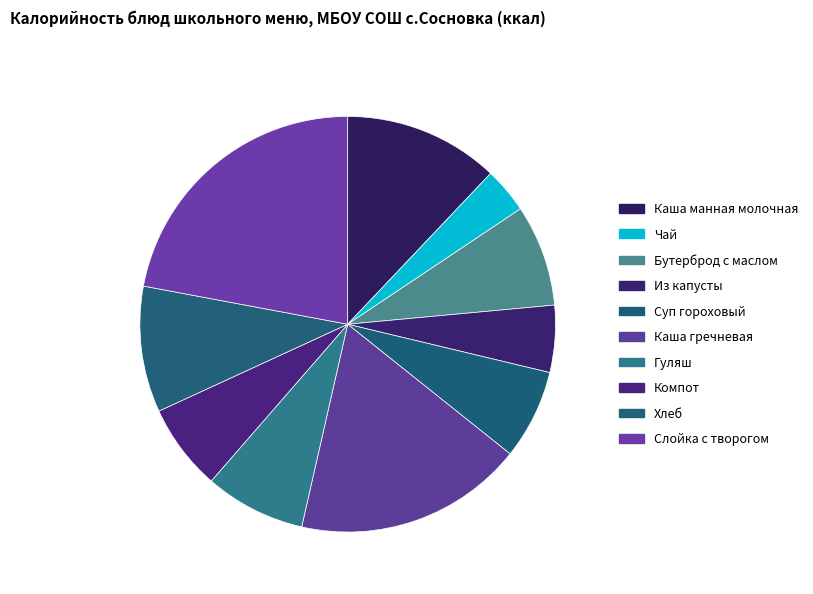

Rank the categories by value from lowest to highest.

Чай, Из капусты, Компот, Суп гороховый, Гуляш, Бутерброд с маслом, Хлеб, Каша манная молочная, Каша гречневая, Слойка с творогом